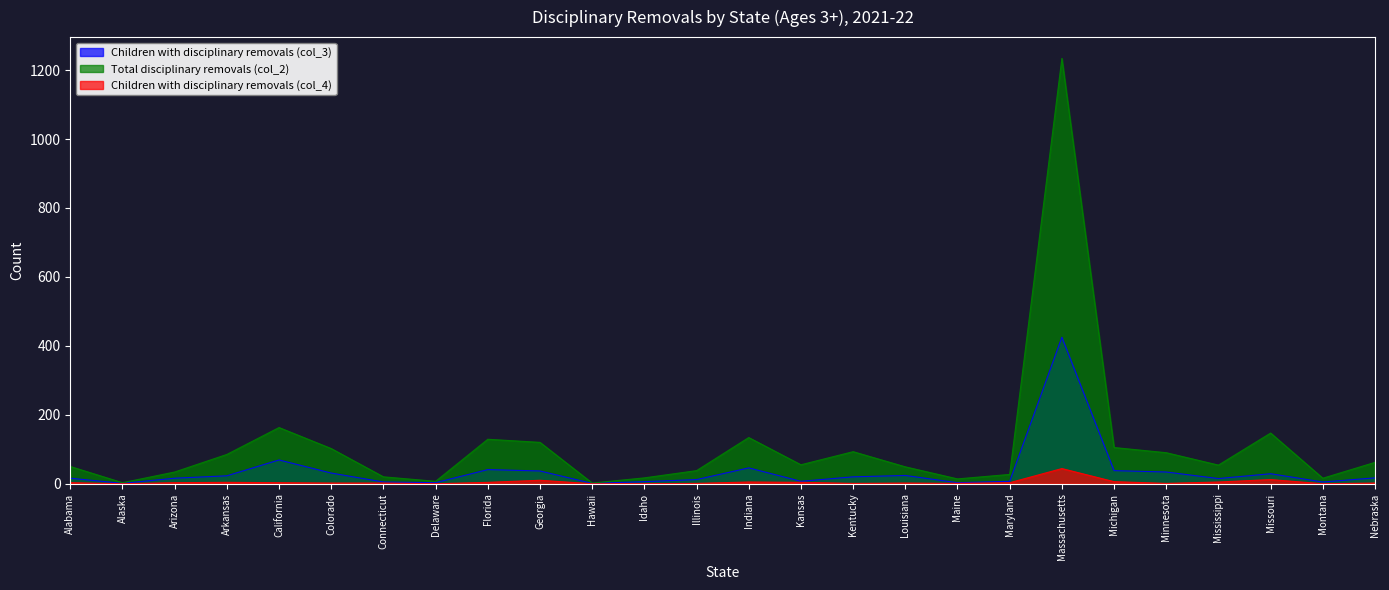

What is the difference between the maximum and minimum values in the Total disciplinary removals (col_2) series?

1232